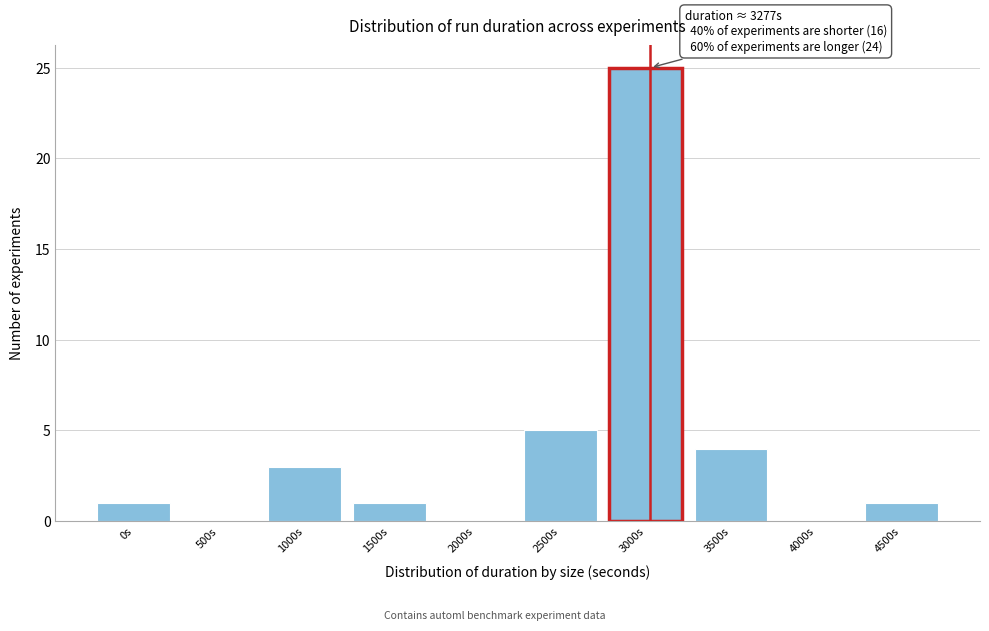

Reading left to right, transcribe all the data shown in this chart.

0s=1	500s=0	1000s=3	1500s=1	2000s=0	2500s=5	3000s=25	3500s=4	4000s=0	4500s=1